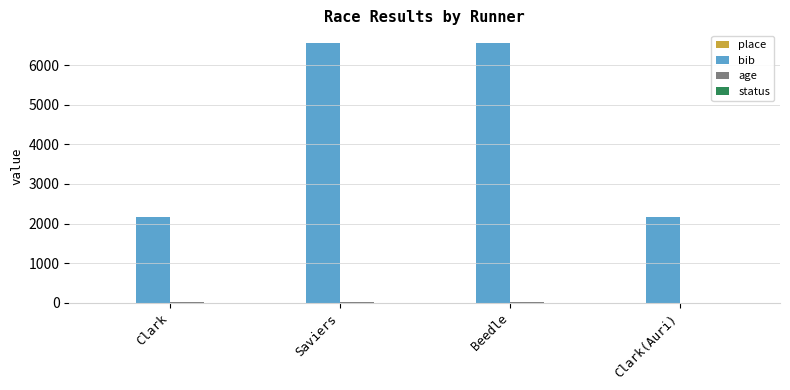

The value of bib at Clark(Auri) is 2174. True or false?

True